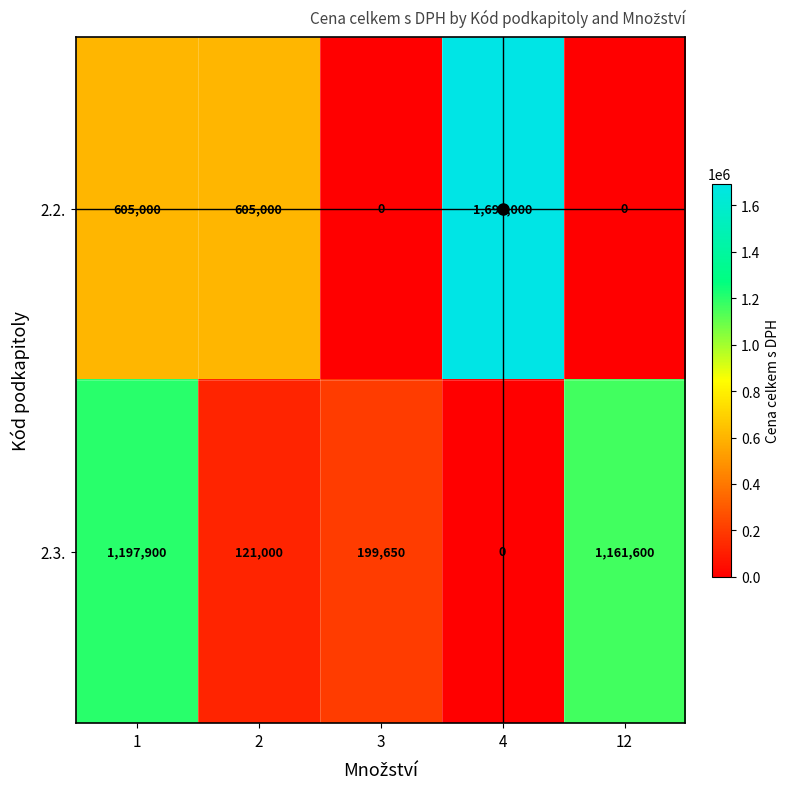

Which category has the highest value across all series?

4